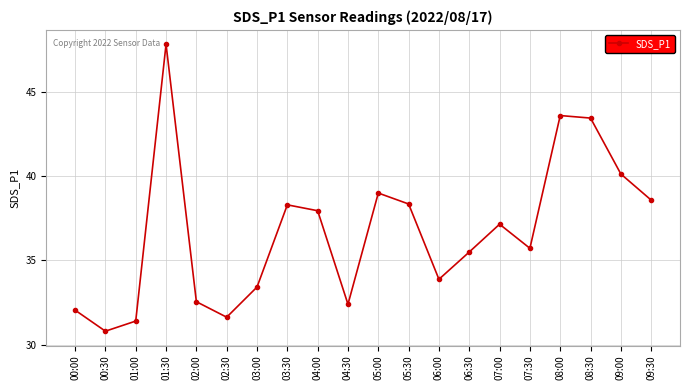

What is the difference between the maximum and minimum values?

17.0